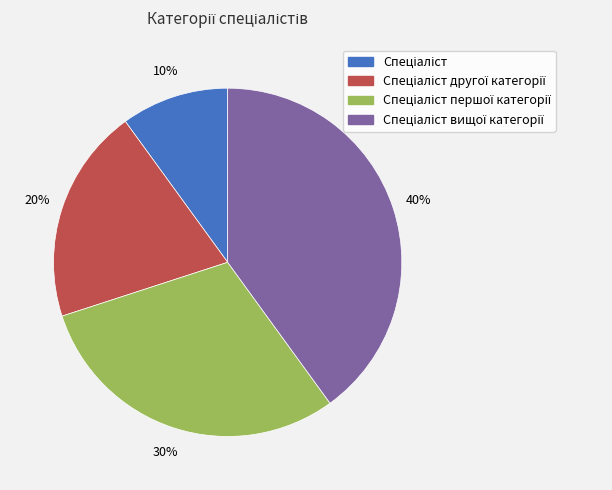

Is there a majority slice in this chart?

No